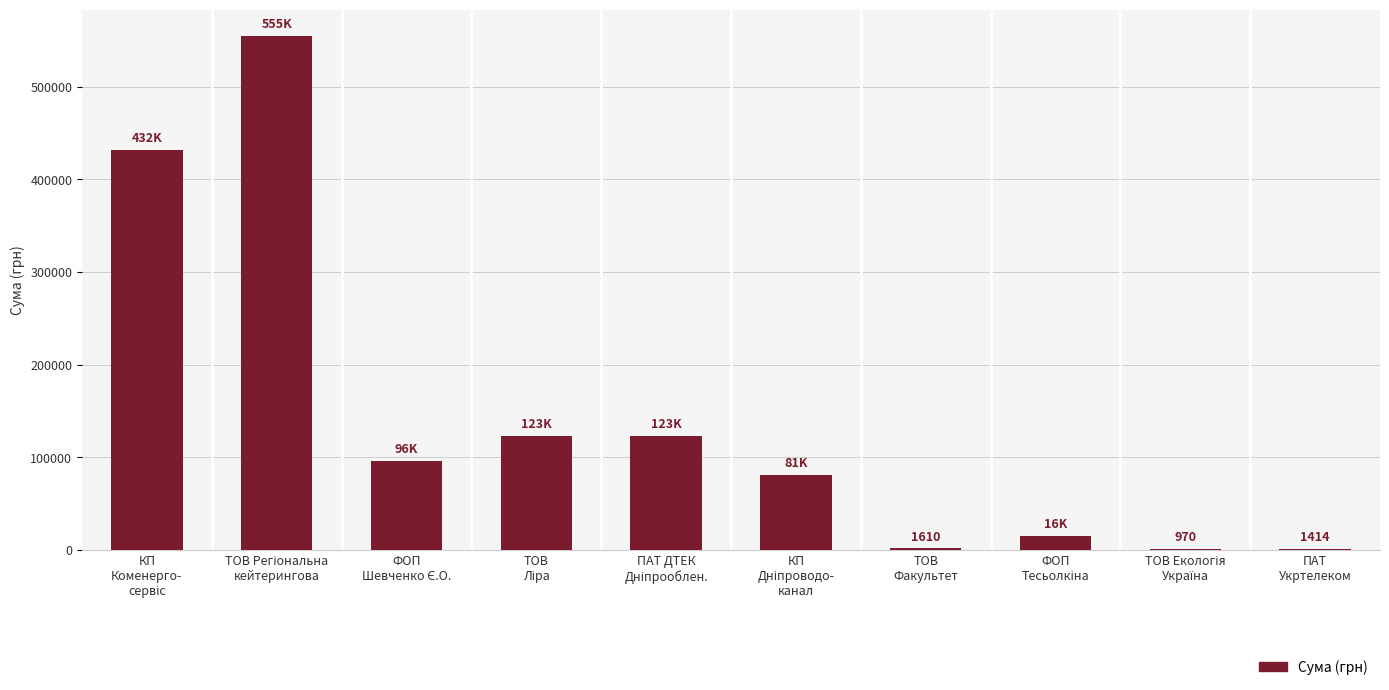

Count the number of categories in the chart.

10